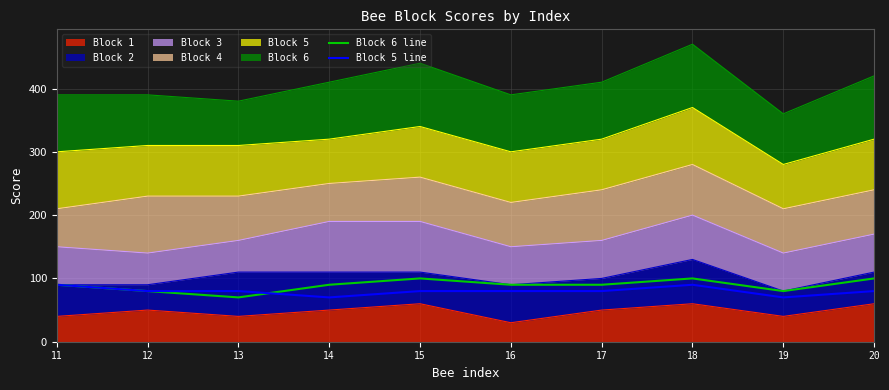

True or false: Block 6 line has more than 2 interior local peaks.

False